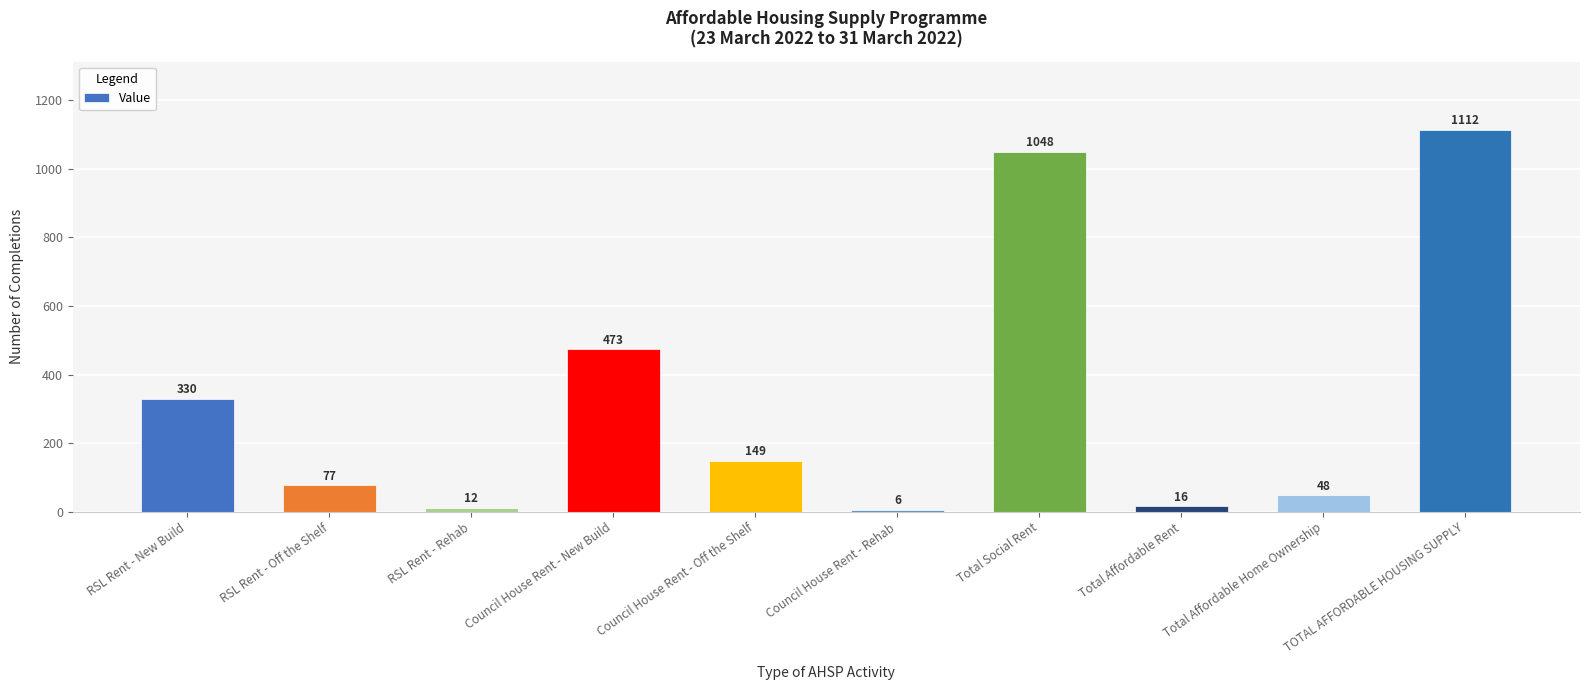

Between Total Social Rent and Council House Rent - Rehab, which is larger?

Total Social Rent